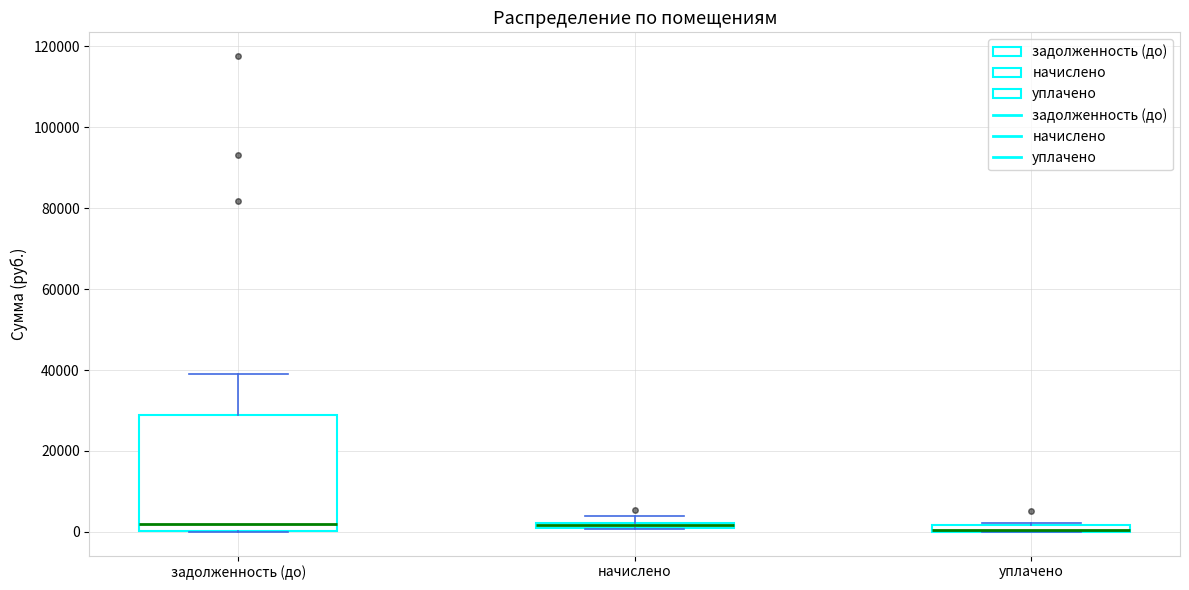

Where is the lower edge of the box for уплачено on the y-axis? The values are not printed on the chart, so give them approximately, as read against the axis.

0